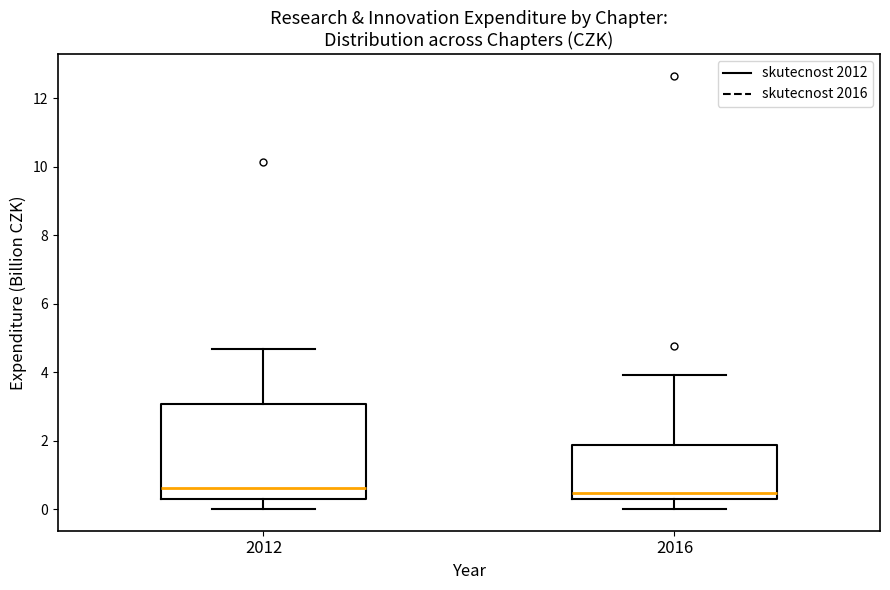

Reading left to right, read every box against the y-axis: the position of its median line, the range the box covers, and the ends of its whiskers. The values are not printed on the chart, so give them approximately, as read against the axis.

2012: median 0.6, box 0.2 to 3.0, whiskers 0.0 to 4.6
2016: median 0.4, box 0.2 to 1.8, whiskers 0.0 to 4.0